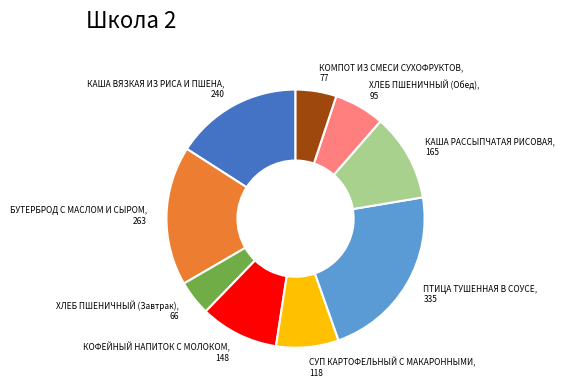

Is there any slice that represents more than half of the pie?

No